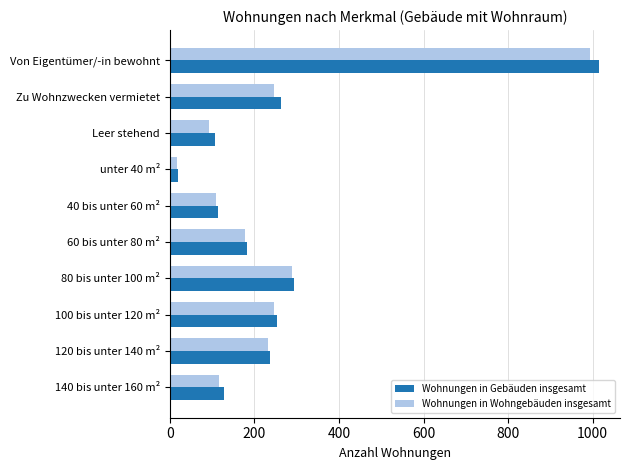

Where is Wohnungen in Wohngebäuden insgesamt nearest to the value 505?

80 bis unter 100 m²